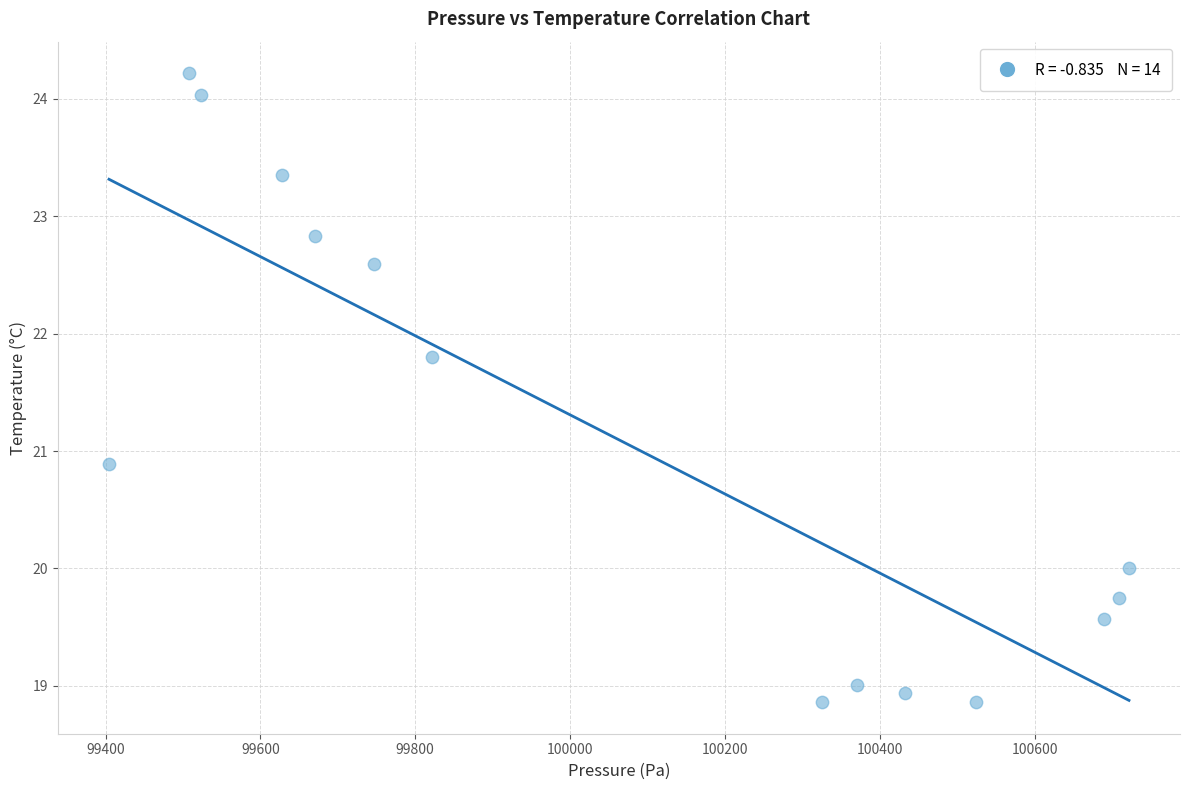

What is the range of Y values (max minus min)?

5.4